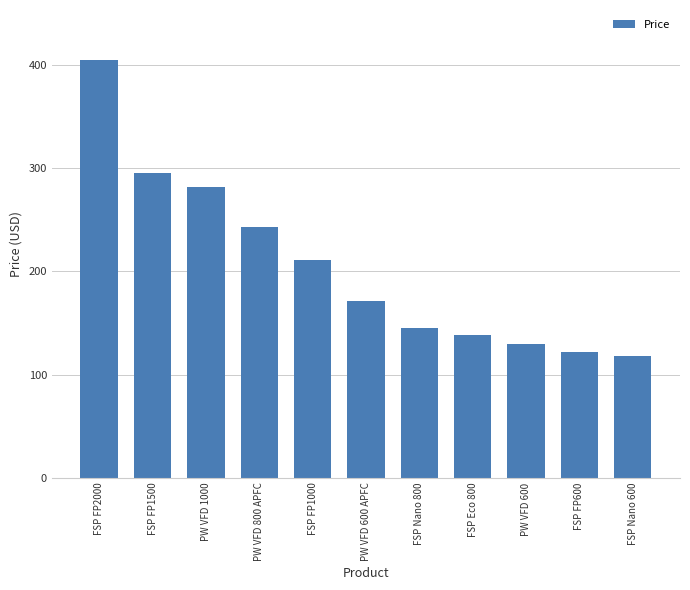

What value does the data have at PW VFD 600 APFC?

171.4